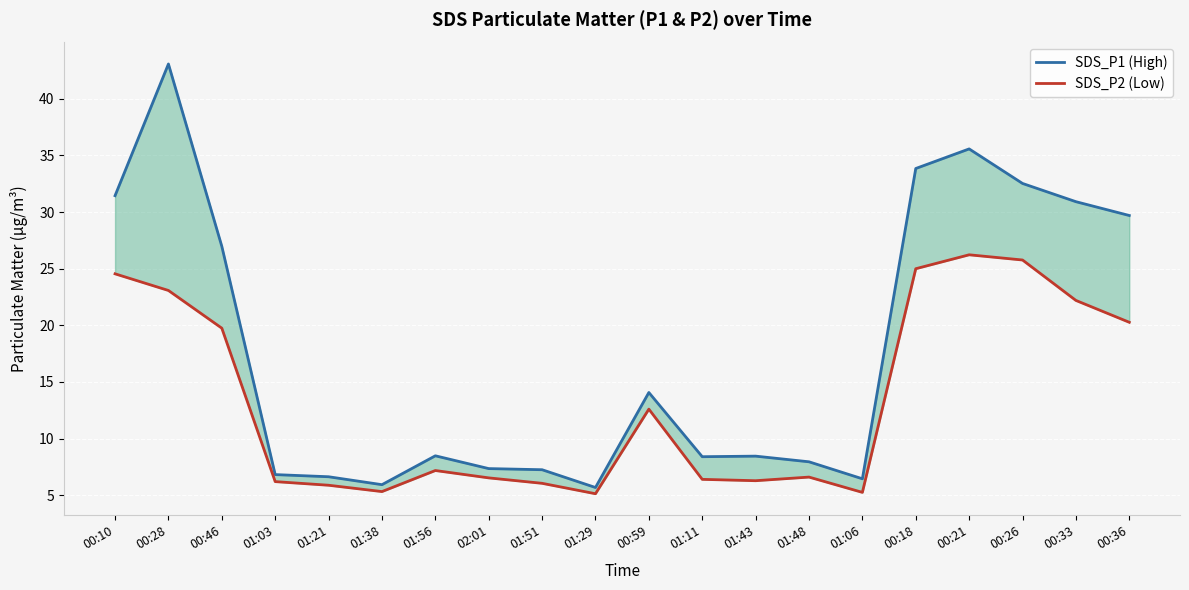

How many interior local valleys does the SDS_P1 (High) series have?

4